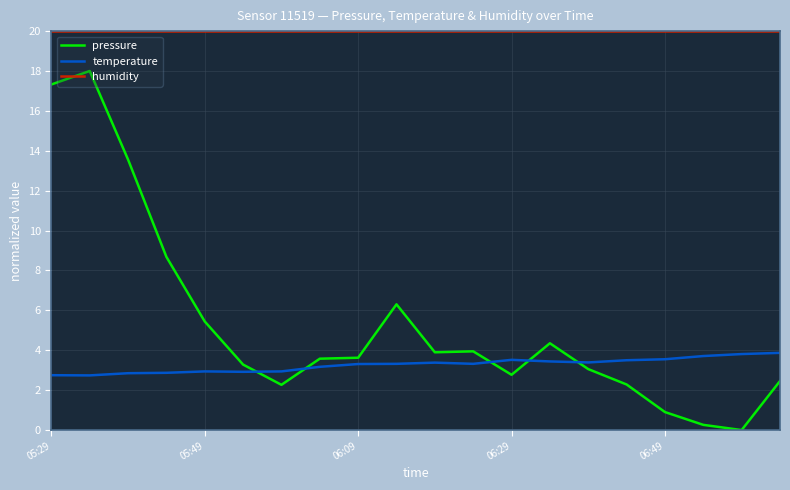

What is the maximum value for temperature?

3.9